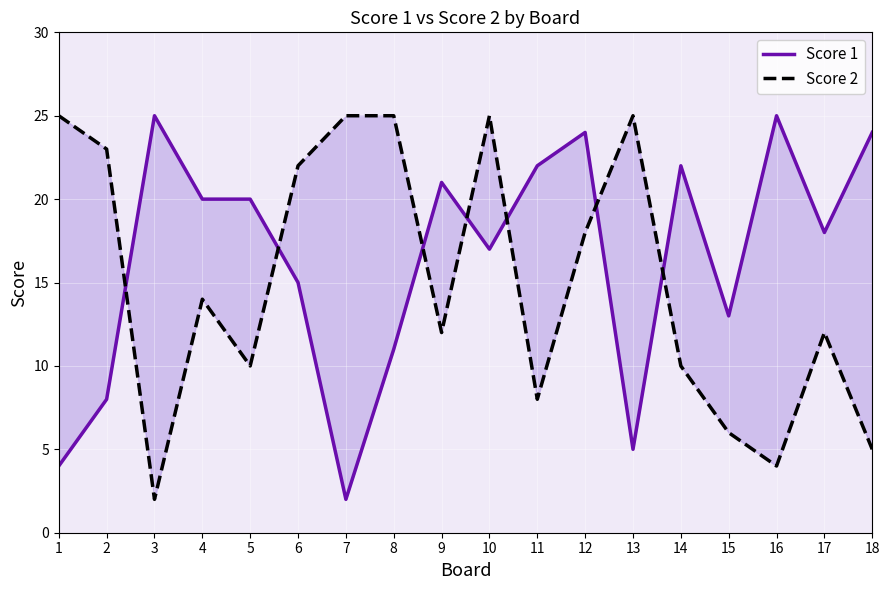

Is it true that Score 2 equals 12 at 9?

True